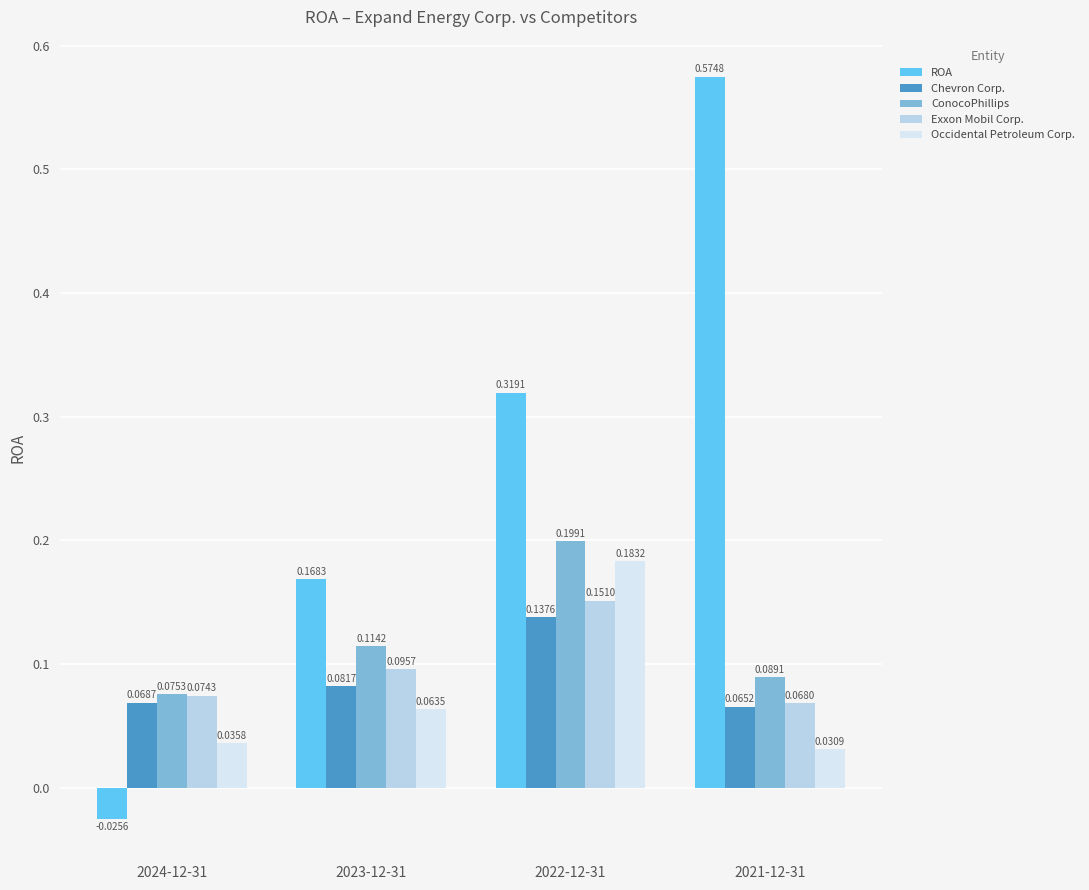

At 2021-12-31, list the series in order from largest to smallest.

ROA, ConocoPhillips, Exxon Mobil Corp., Chevron Corp., Occidental Petroleum Corp.